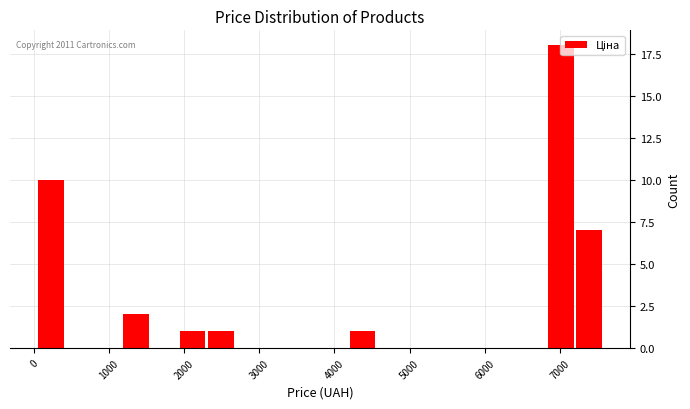

Read against the x-axis, roughly where is the centre of the tallest bar?

7000